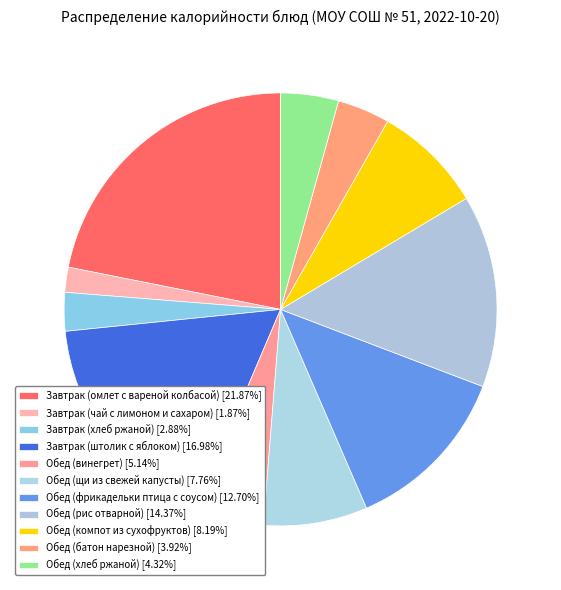

How many slices are in this pie chart?

11